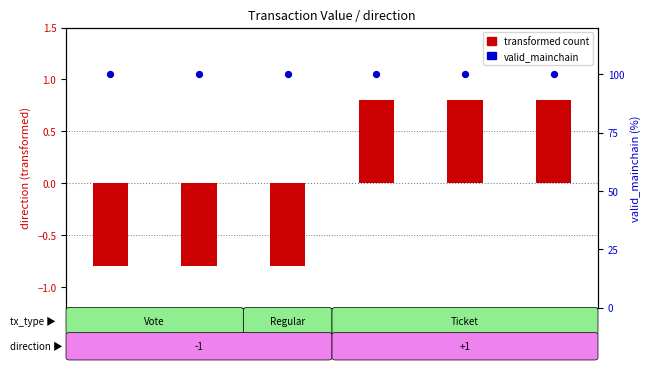

At how many categories does at least one series exceed 91?

6